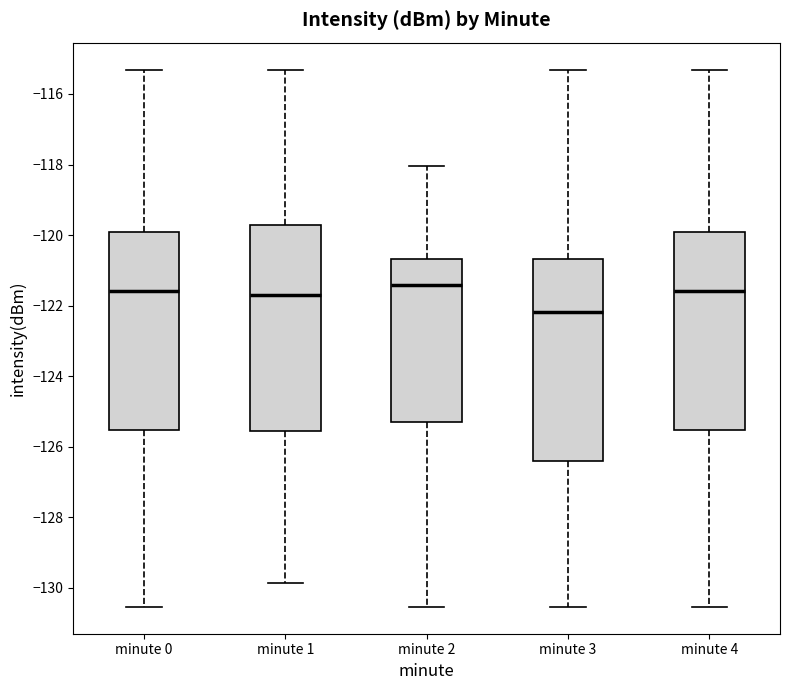

Which box has the lowest median line?

minute 3